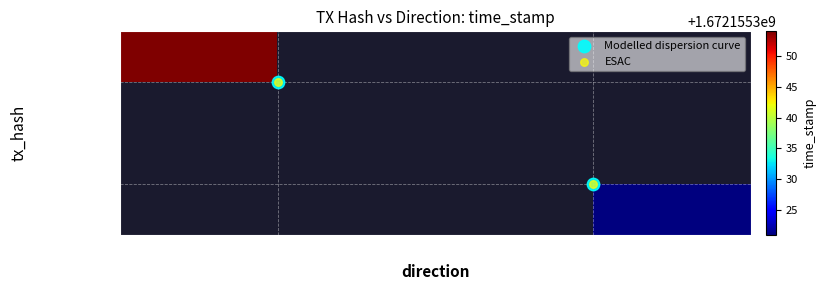

What is the sum of all Modelled dispersion curve values?

1.0